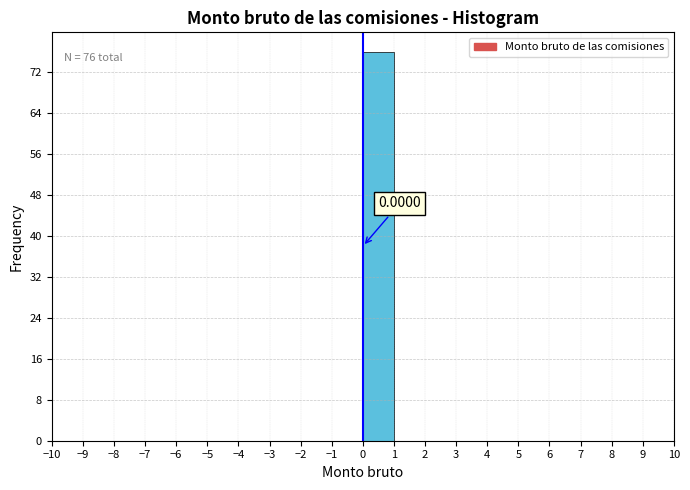

Which range on the x-axis has the tallest bar?

0 to 1